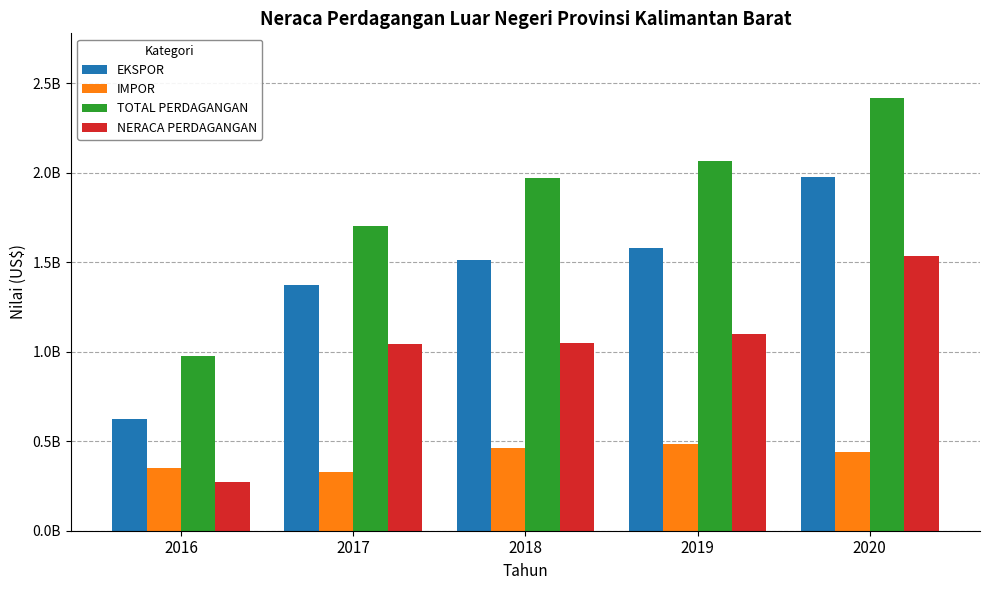

Rank the series by their average value, from lowest to highest.

IMPOR, NERACA PERDAGANGAN, EKSPOR, TOTAL PERDAGANGAN